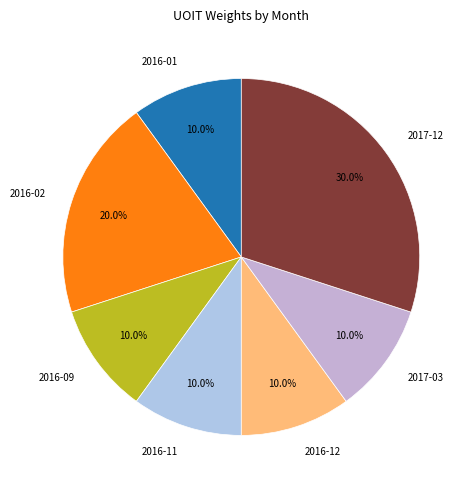

What is the largest slice in the pie chart?

2017-12